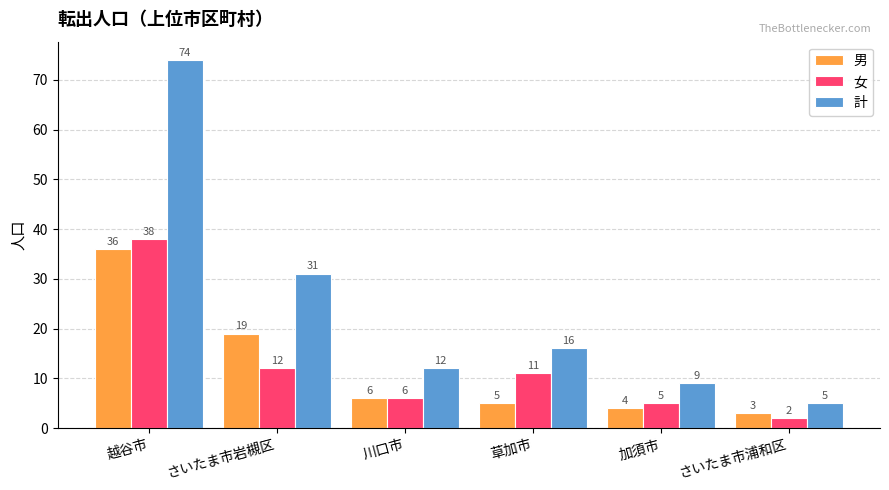

What is the difference between the highest and lowest values at さいたま市岩槻区?

19